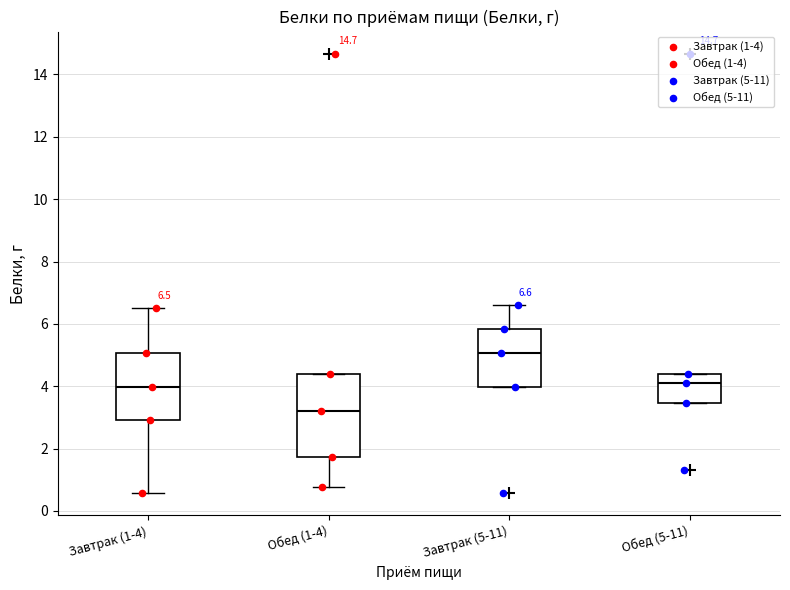

Which box has the lowest median line?

Обед (1-4)